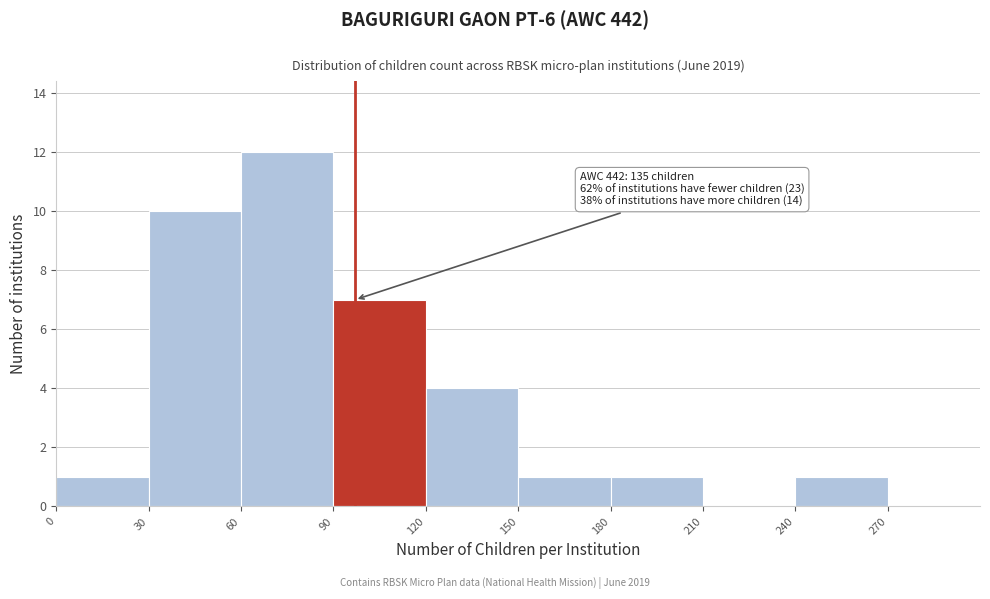

Over which range of the x-axis is the bar tallest?

60 to 90